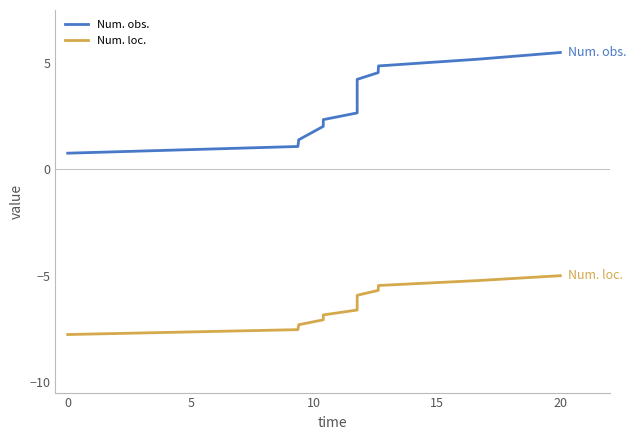

How many series are shown in this chart?

2